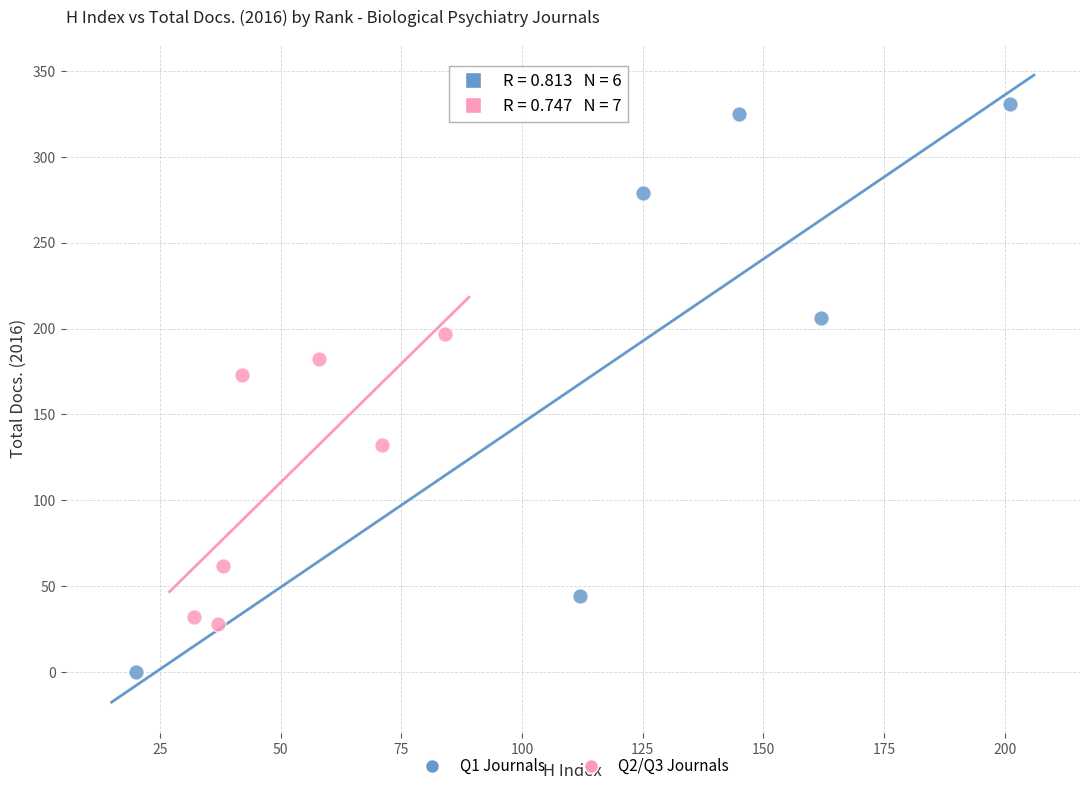

Which series contains the highest Y value?

Q1 Journals